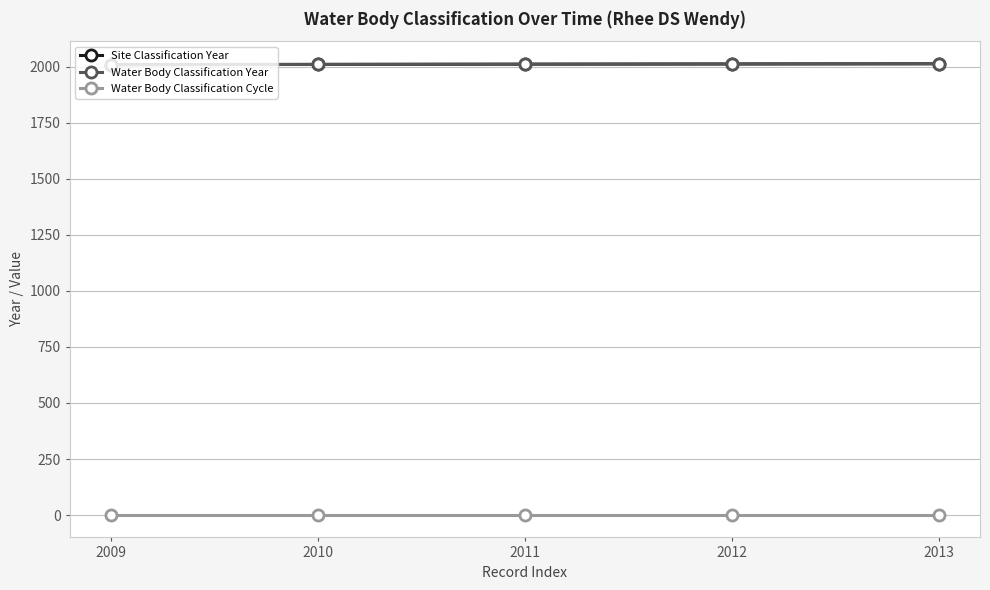

Is this an area chart (filled region under the line)?

No